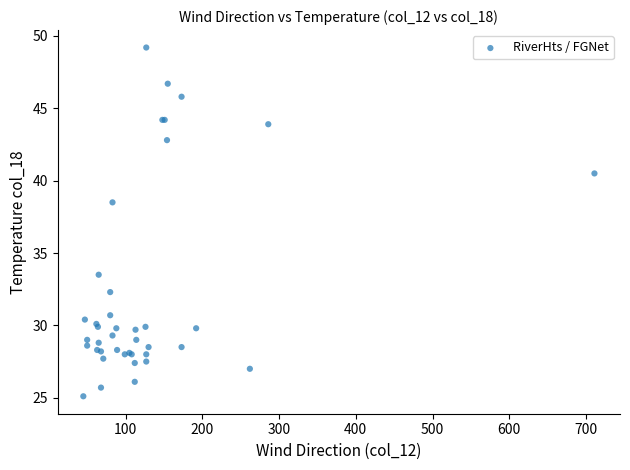

What Y value in the scatter plot is closest to 37?

38.5